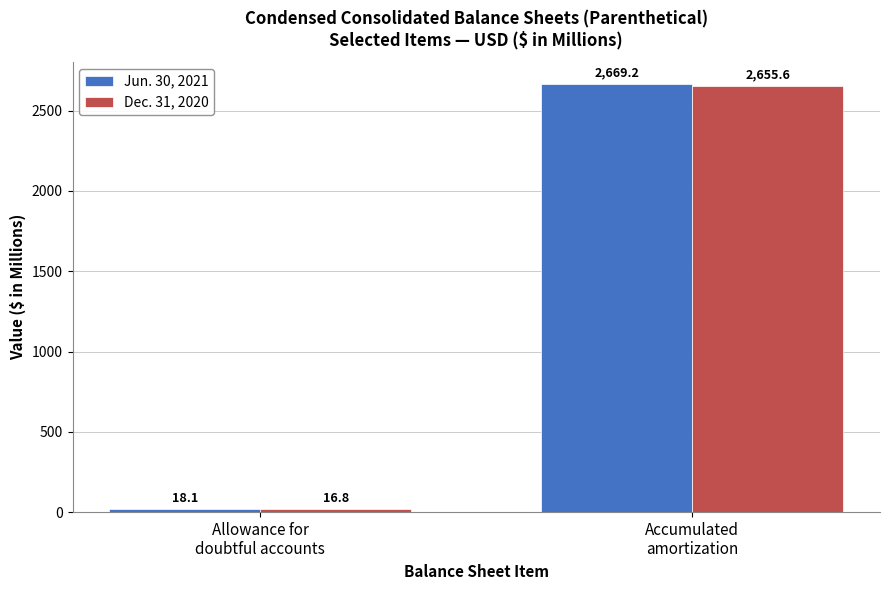

What is the maximum value shown in the chart?

2669.2